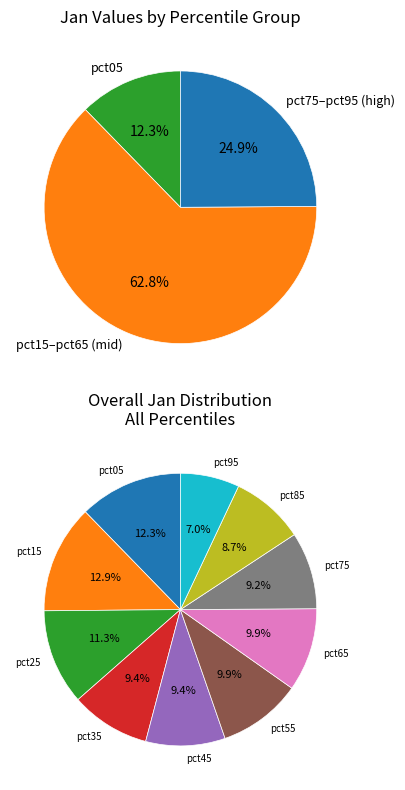

To the nearest percent, what is the average slice percentage?

10%